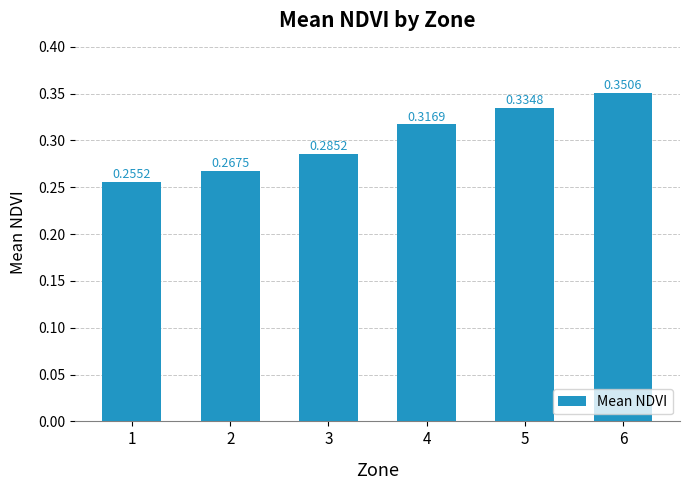

Which has a higher value, 1 or 3?

3